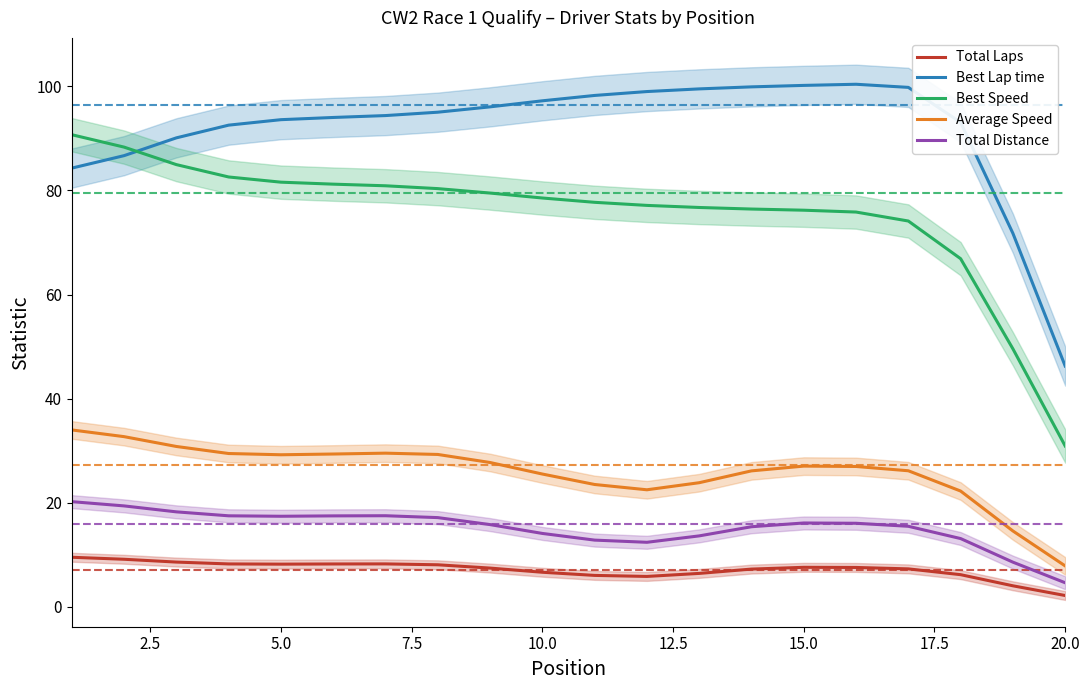

List the series in order of their peak value, lowest first.

Total Laps, Total Distance, Average Speed, Best Speed, Best Lap time